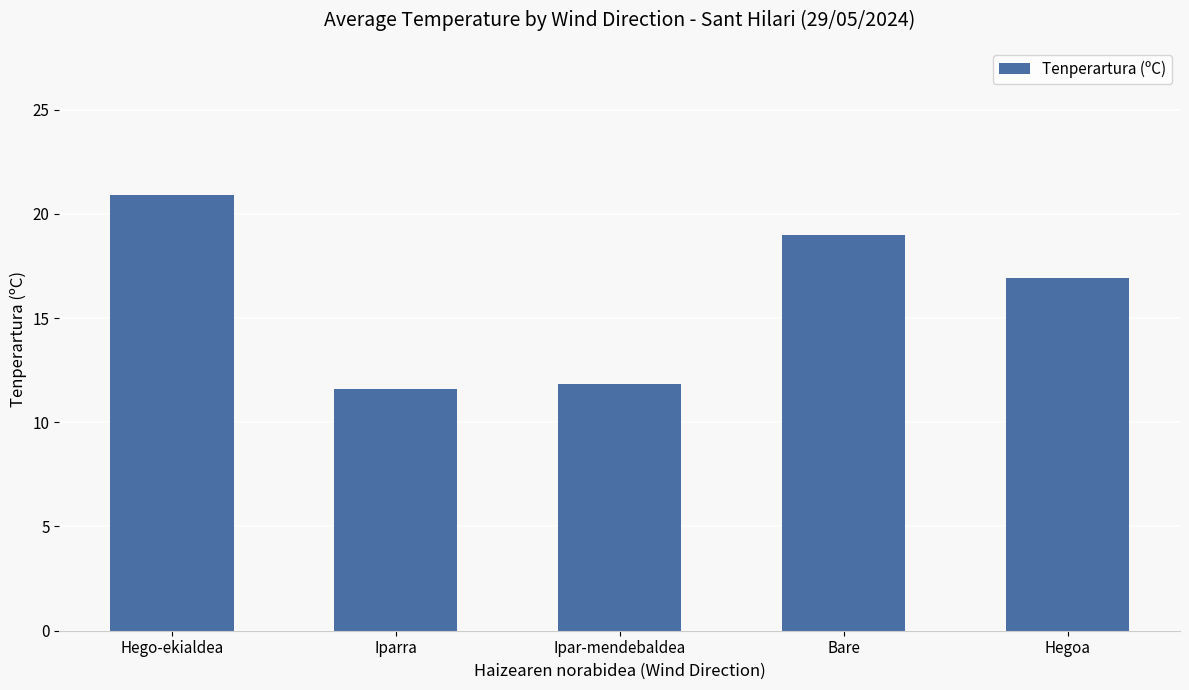

At which label is the value closest to 16?

Hegoa